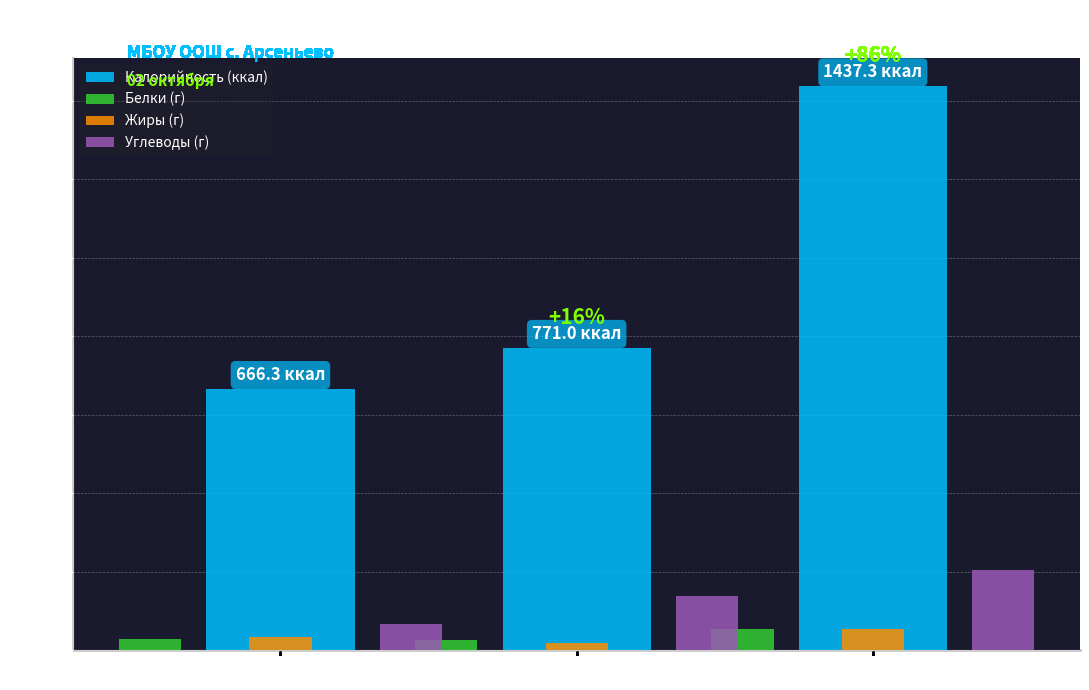

Read the Белки (г) value at Итого за день.

54.8